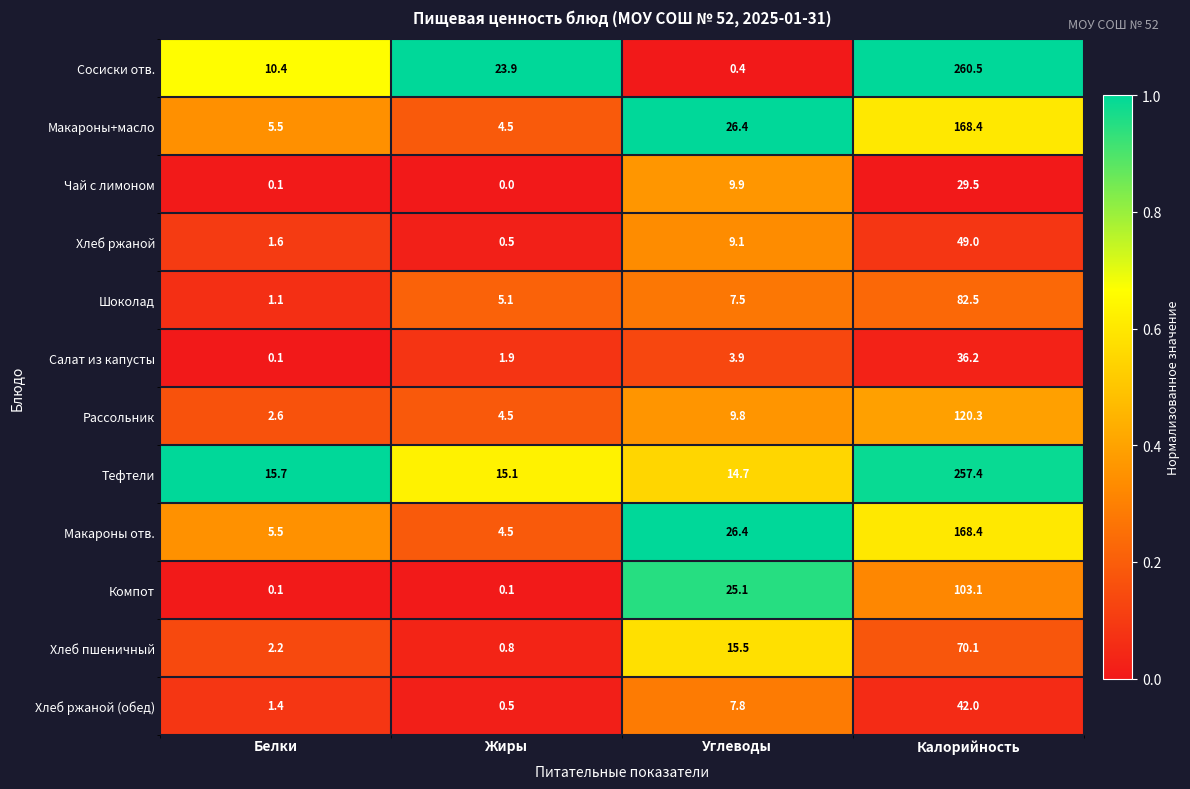

At which label is Макароны+масло closest to 86?

Углеводы